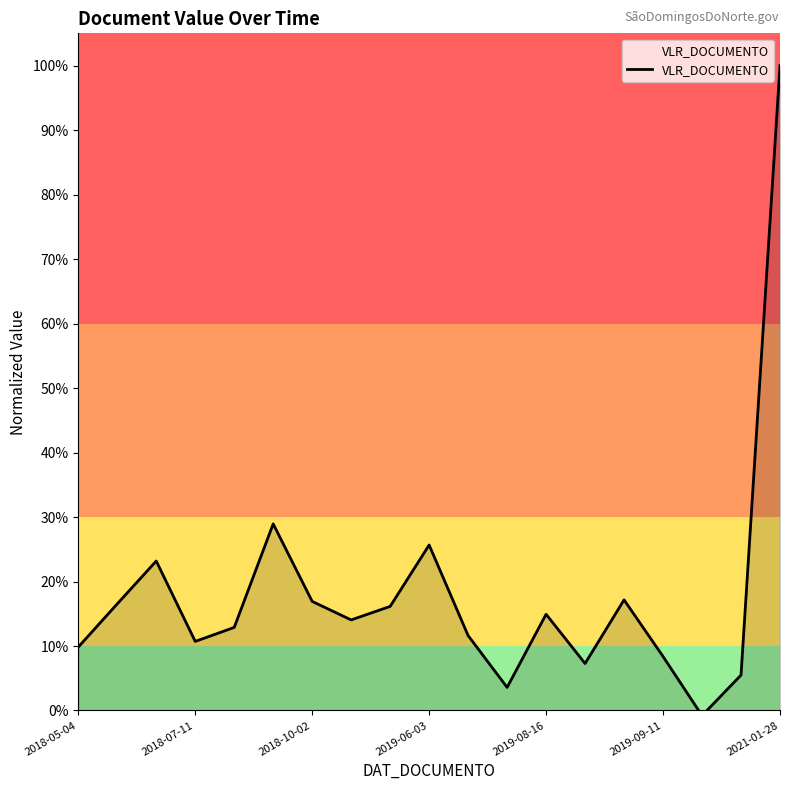

What is the sum of all values?

3.4